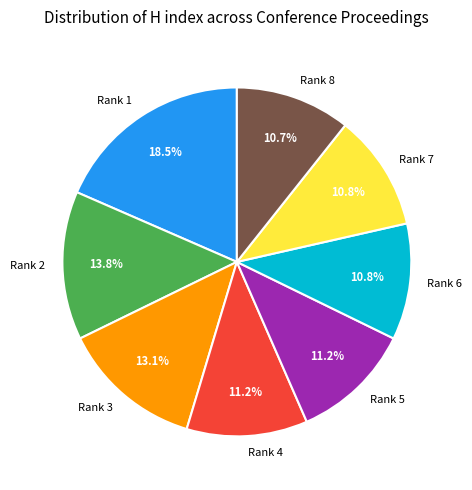

Combined, do Rank 6 and Rank 2 account for over 50%?

No